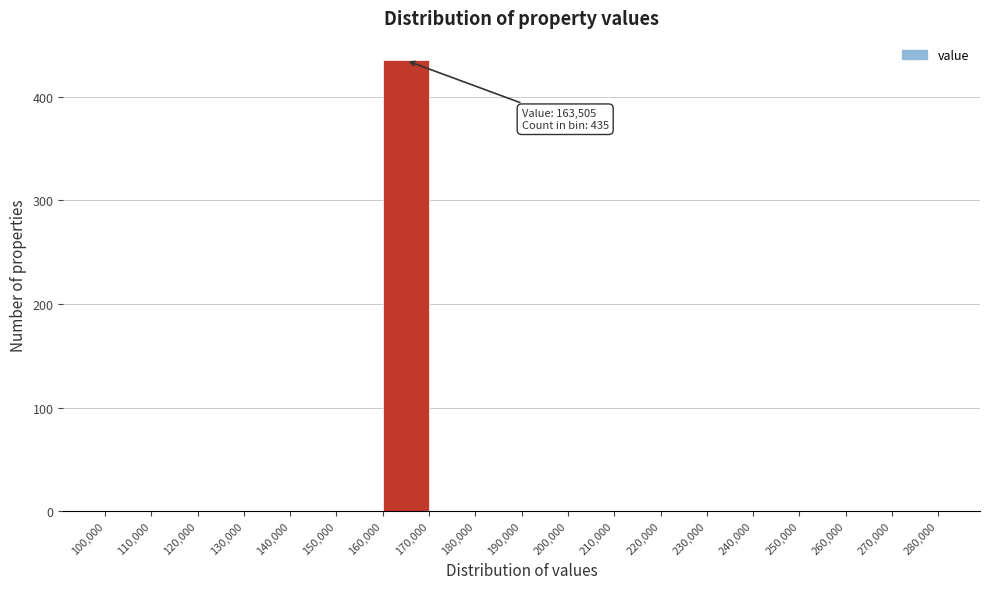

Over which range of the x-axis is the bar tallest?

160,000 to 170,000